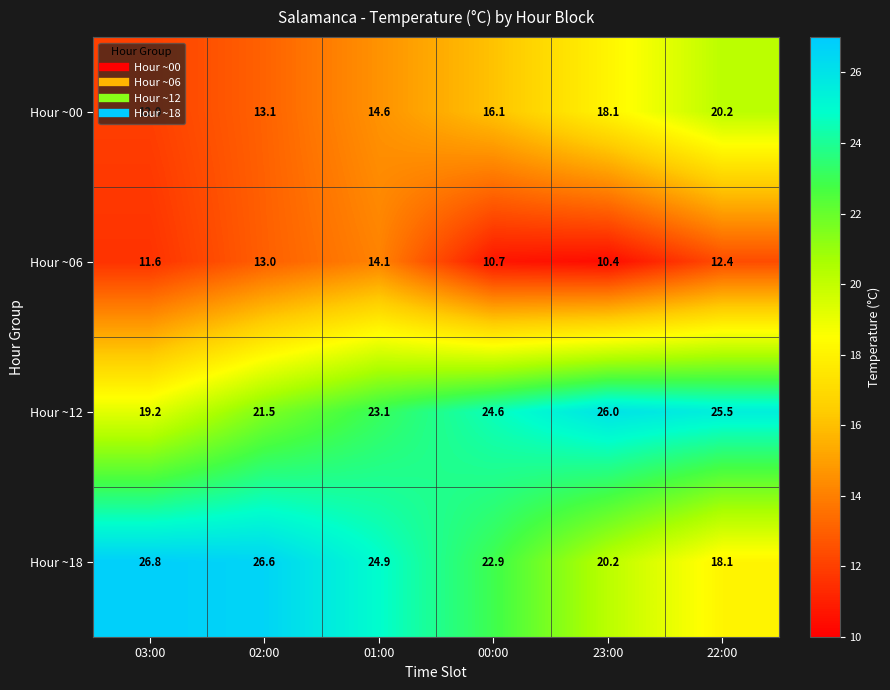

What is the sum of all Hour ~06 values?

72.2